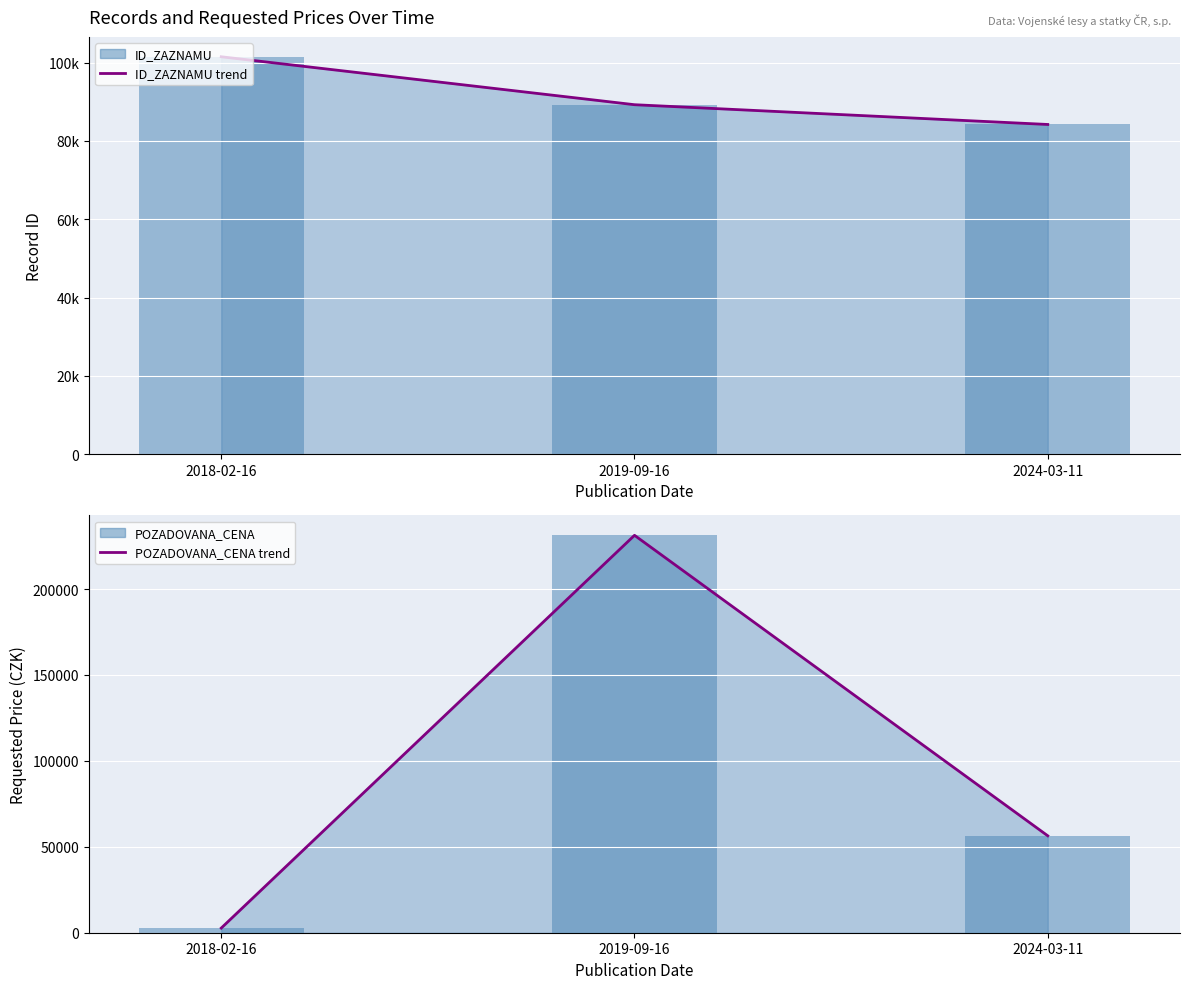

Reading left to right, transcribe all the data shown in this chart.

ID_ZAZNAMU trend: 101486	89242	84195
ID_ZAZNAMU bar: 101486	89242	84195
POZADOVANA_CENA trend: 2704	231240	56400
POZADOVANA_CENA bar: 2704	231240	56400